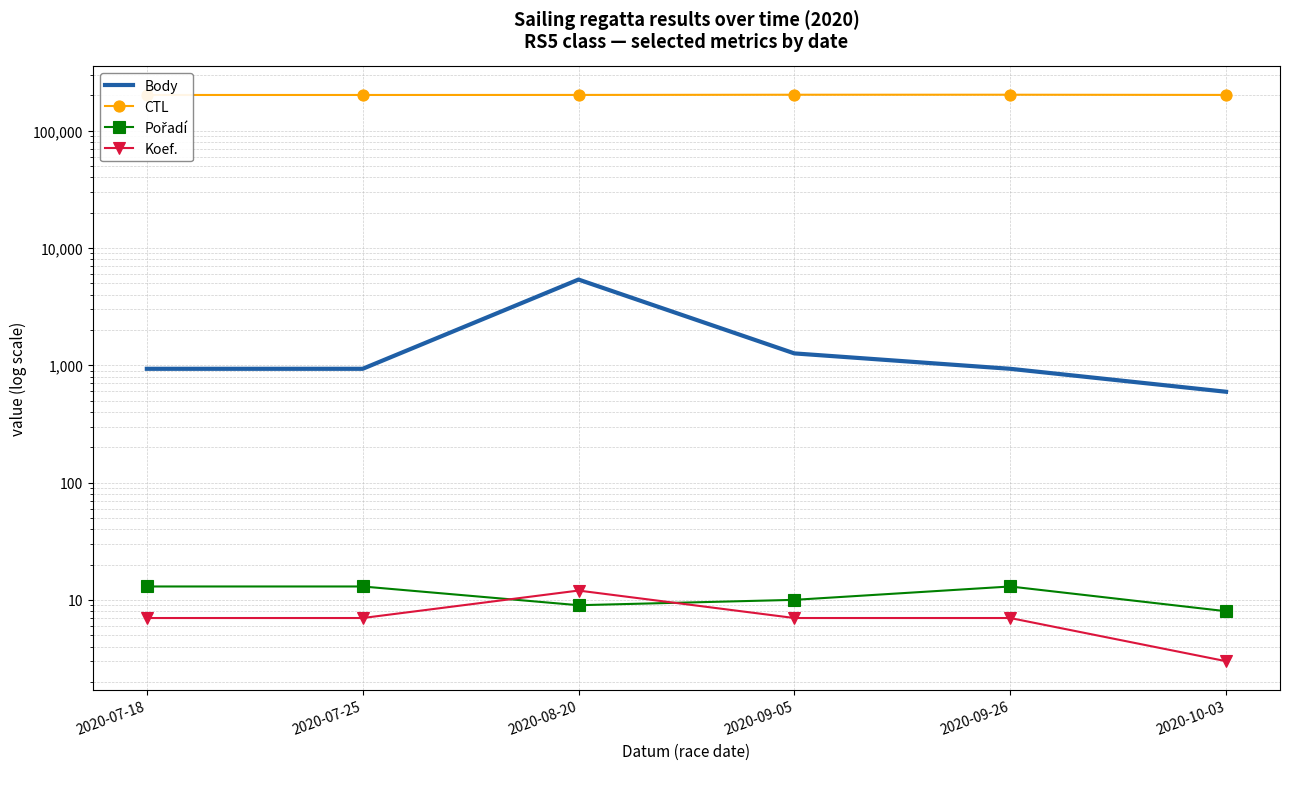

Which category has the lowest value in the Pořadí series?

2020-10-03